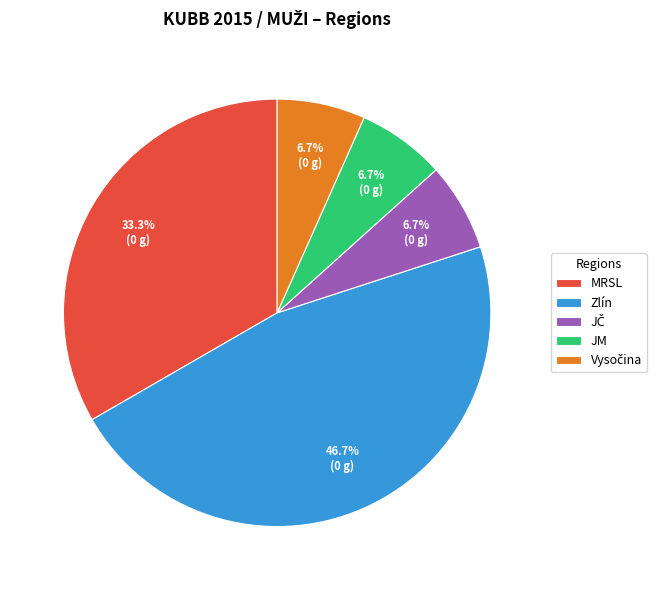

How many slices are in this pie chart?

5